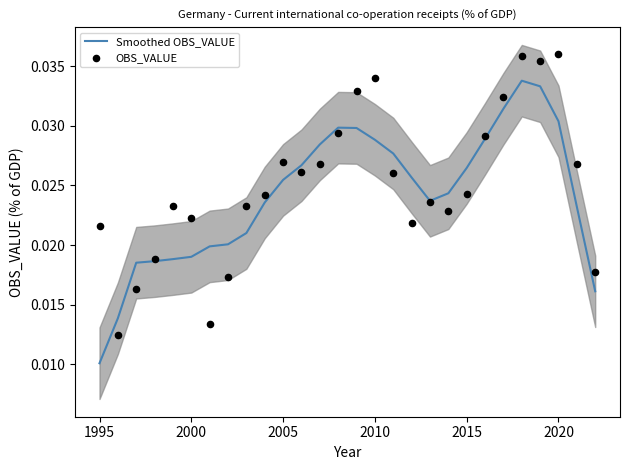

What are all the series names shown in the legend?

Smoothed OBS_VALUE, OBS_VALUE